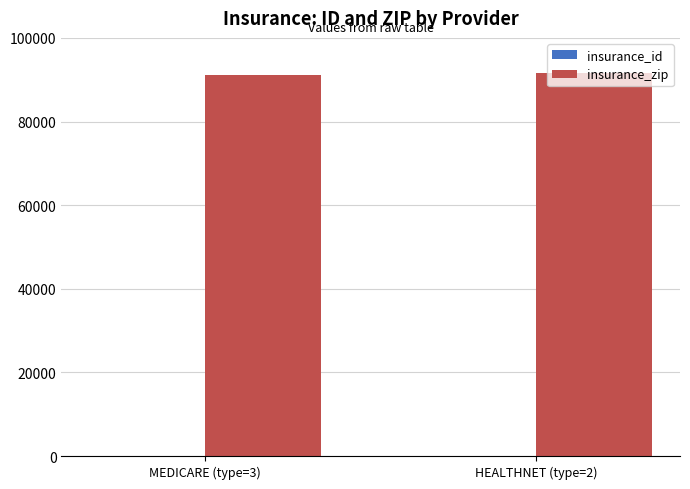

Count the number of data series in this chart.

2